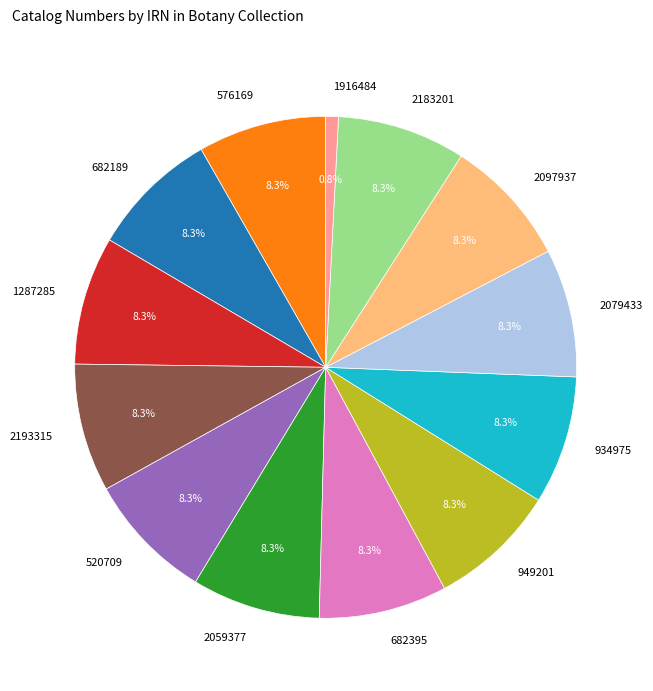

What is the ratio of the value at 934975 to the value at 576169?

1.0